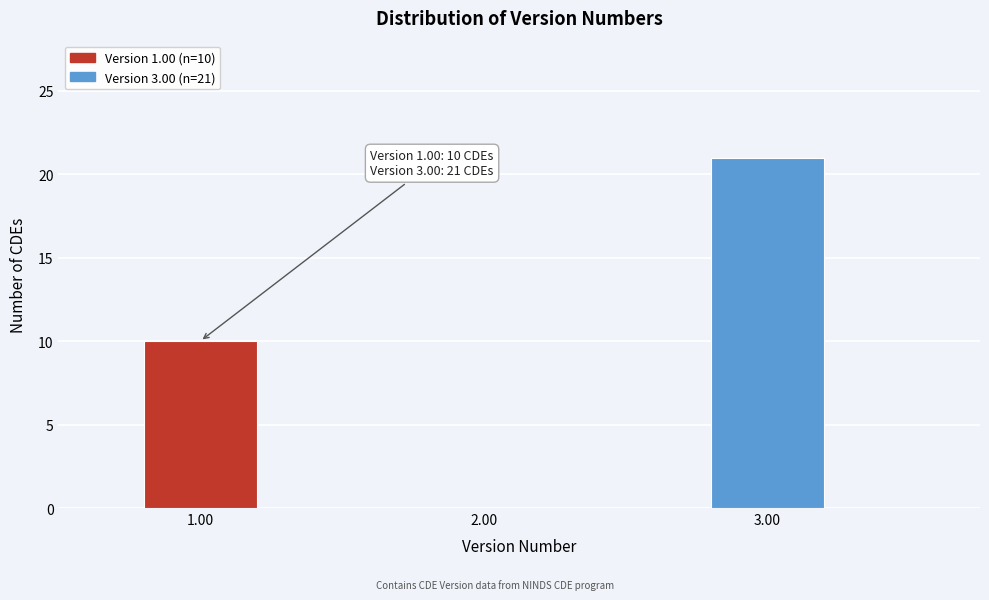

Reading right to left, transcribe all the data shown in this chart.

21	10